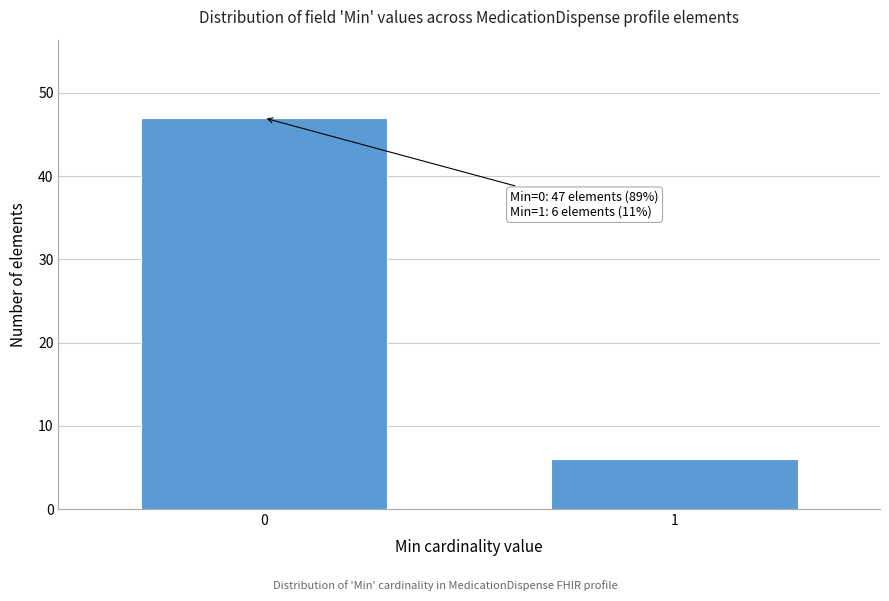

Reading right to left, extract all data points from this chart.

6	47